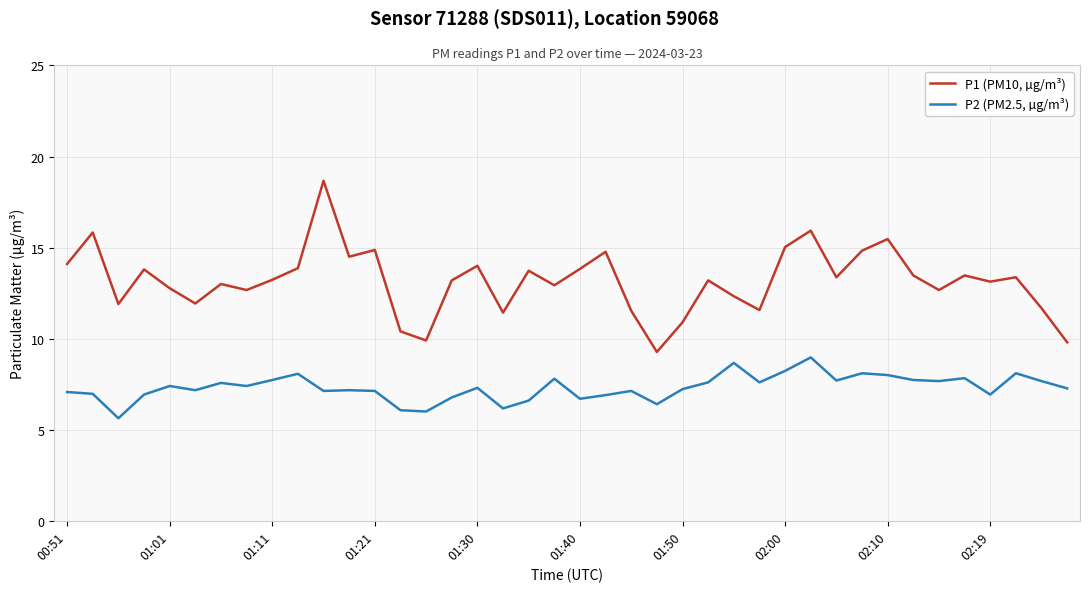

Rank the series by their maximum value, from highest to lowest.

P1 (PM10, µg/m³), P2 (PM2.5, µg/m³)